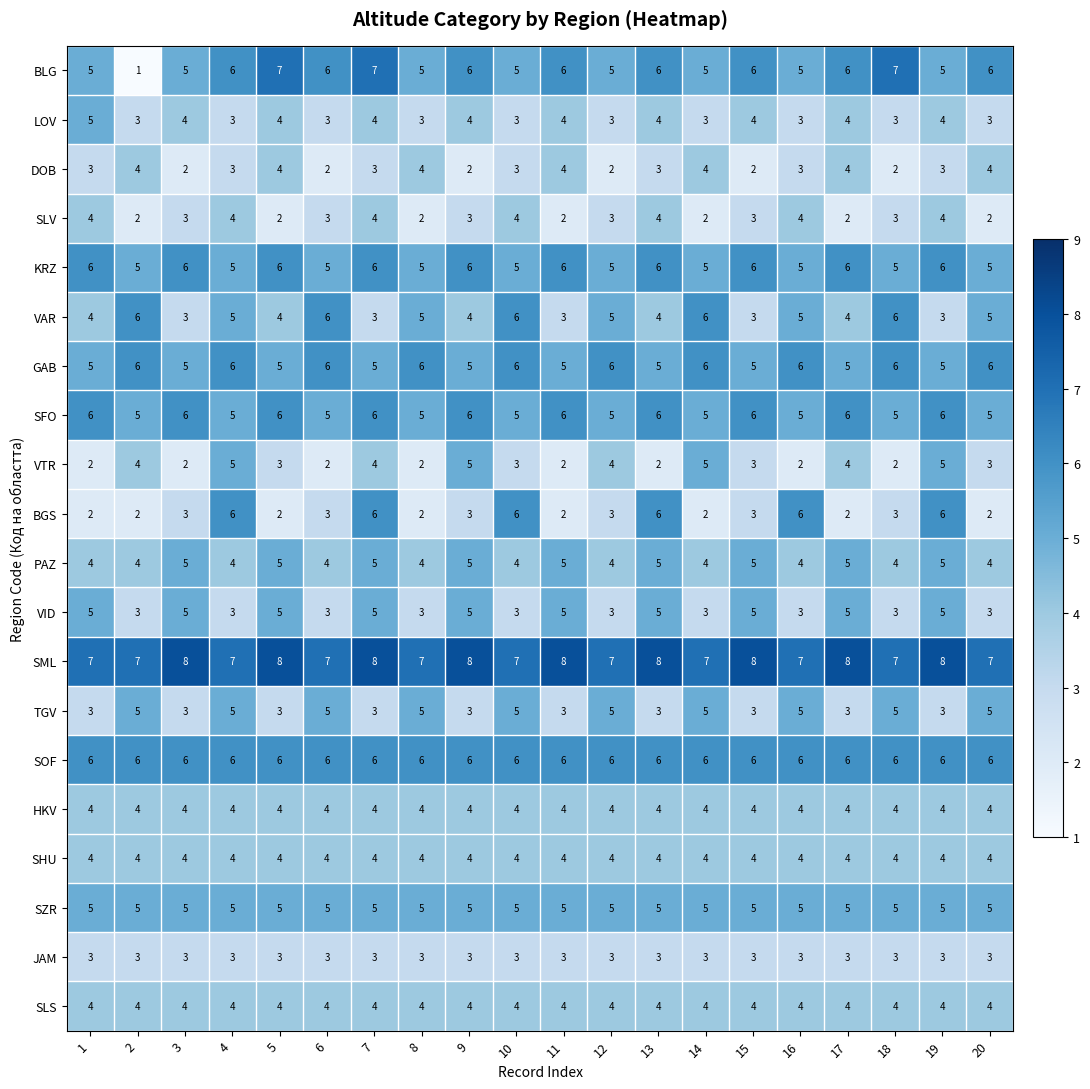

Is the value of SLV at 14 greater than the value of PAZ at 12?

No